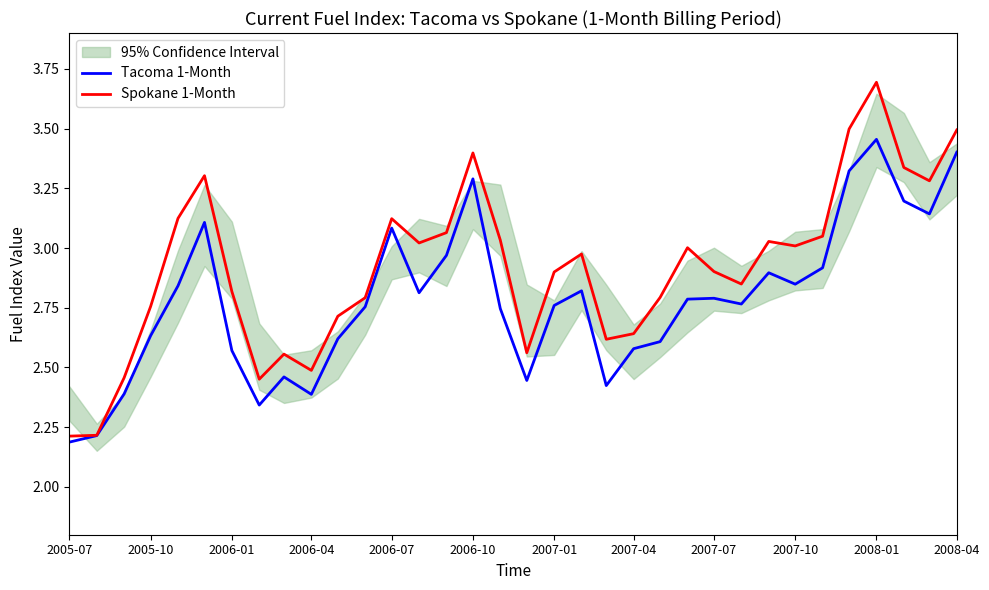

What is the minimum value for Tacoma 1-Month?

2.2